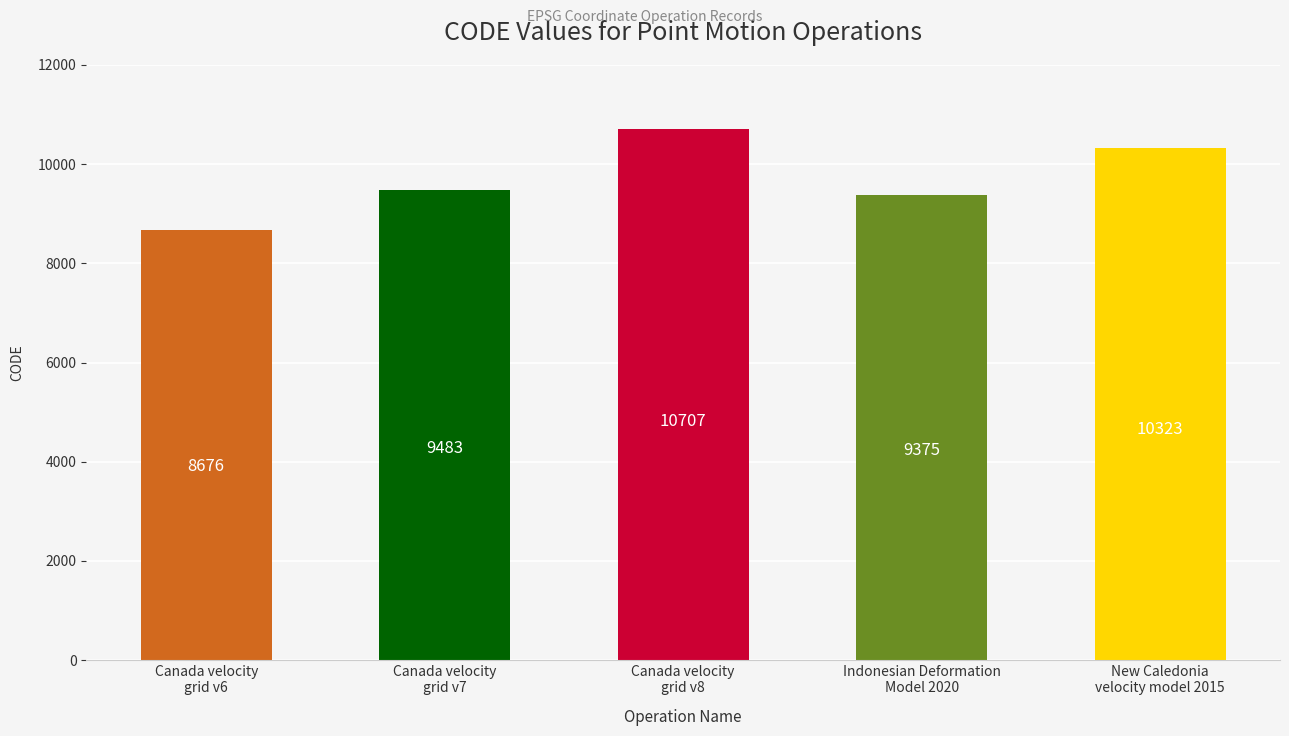

Is it true that the value at Canada velocity
grid v7 is 14788?

False